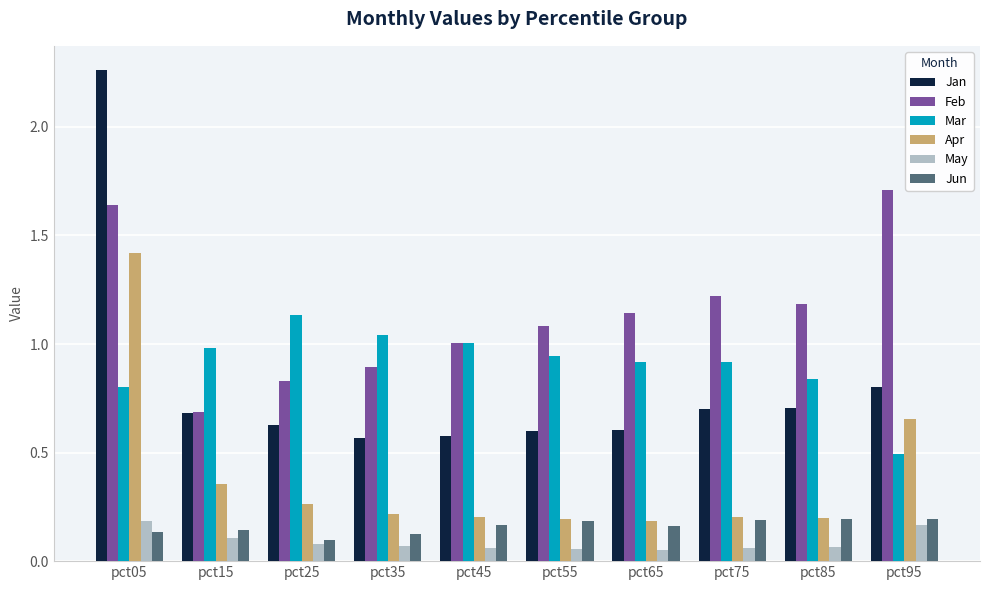

The value of Jan at pct65 is 0.6. True or false?

True